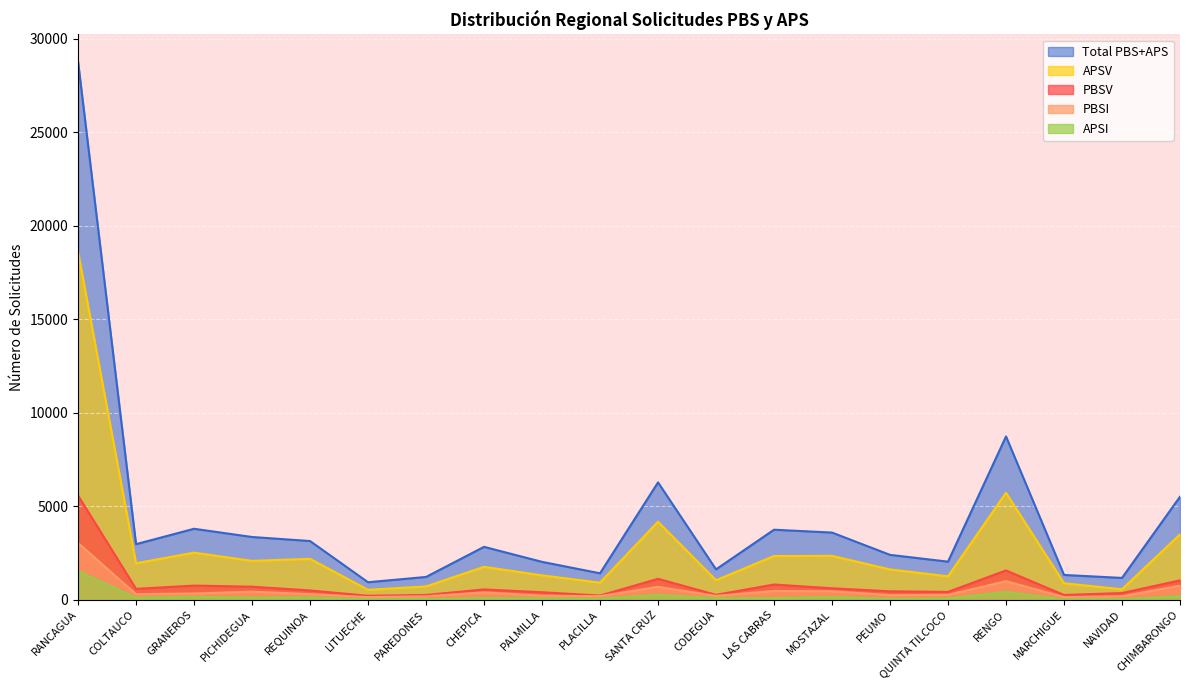

What is the greatest value displayed?

28787